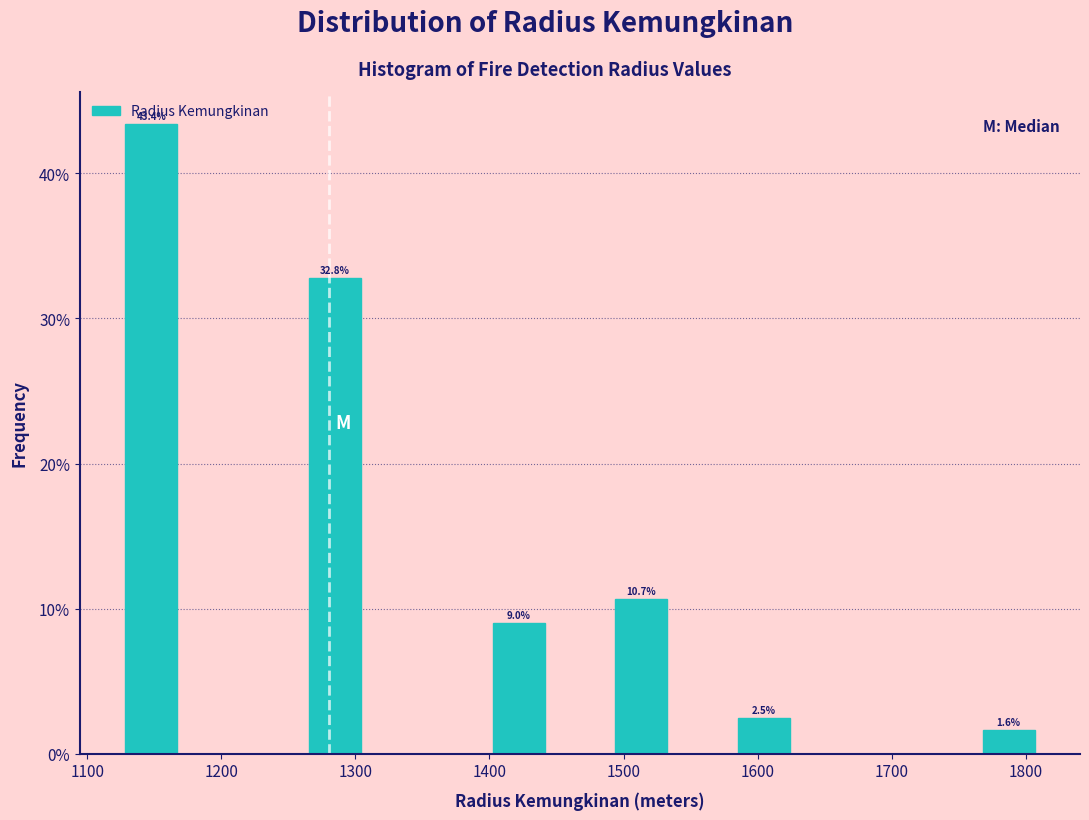

Over which range of the x-axis is the bar tallest?

1130 to 1170